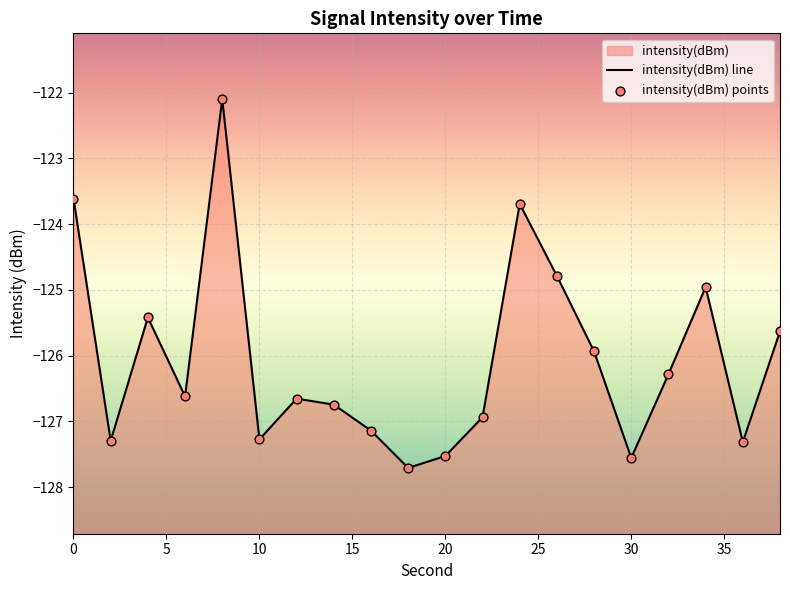

At how many categories does at least one series exceed -126?

8